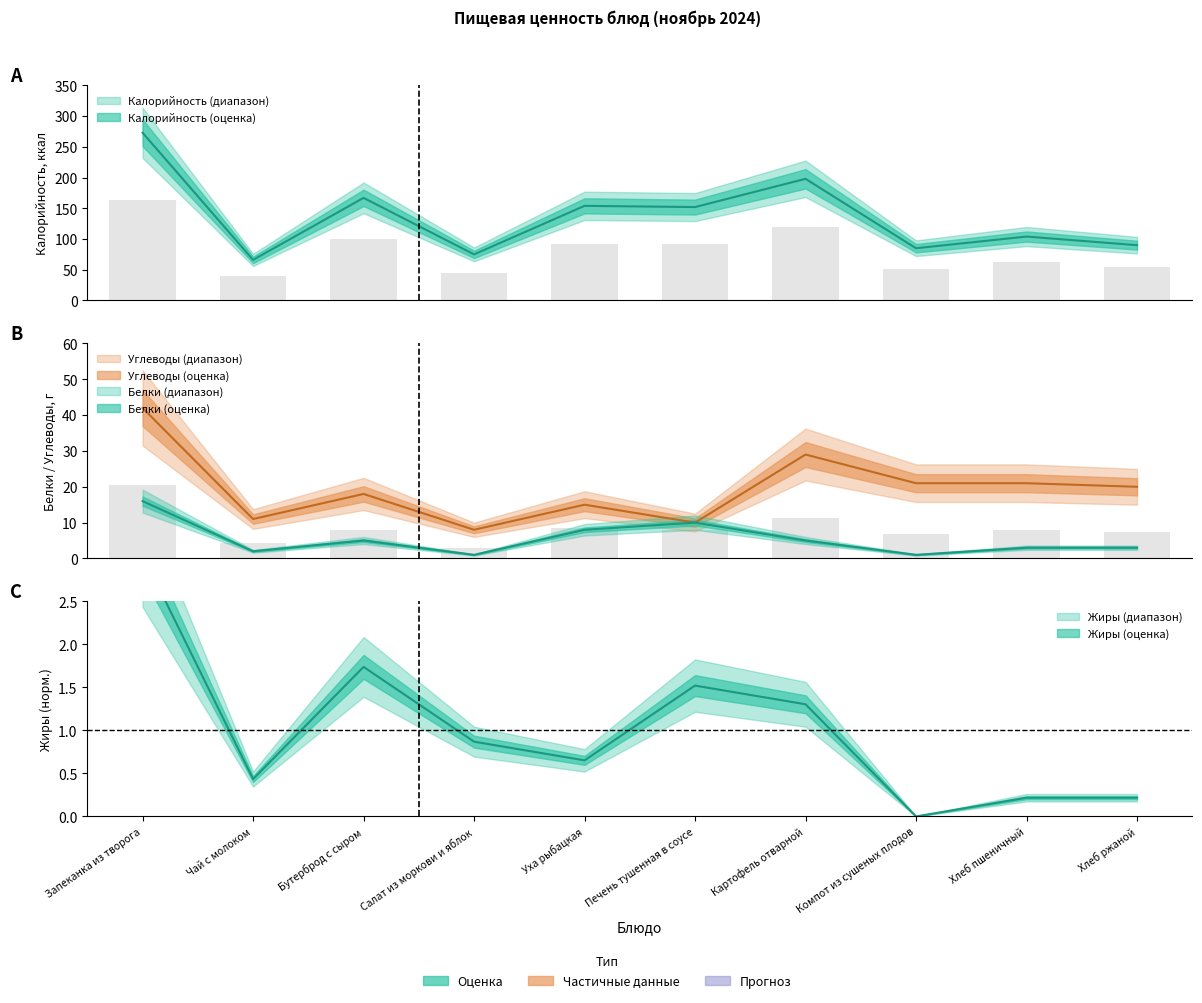

Reading left to right, transcribe all the data shown in this chart.

Калорийность: 273.0	66.0	167.0	75.0	154.0	152.0	198.0	85.0	104.0	90.0
Белки: 16.0	2.0	5.0	1.0	8.0	10.0	5.0	1.0	3.0	3.0
Жиры: 3.0	0.4	1.7	0.9	0.7	1.5	1.3	0.0	0.2	0.2
Углеводы: 42.0	11.0	18.0	8.0	15.0	10.0	29.0	21.0	21.0	20.0